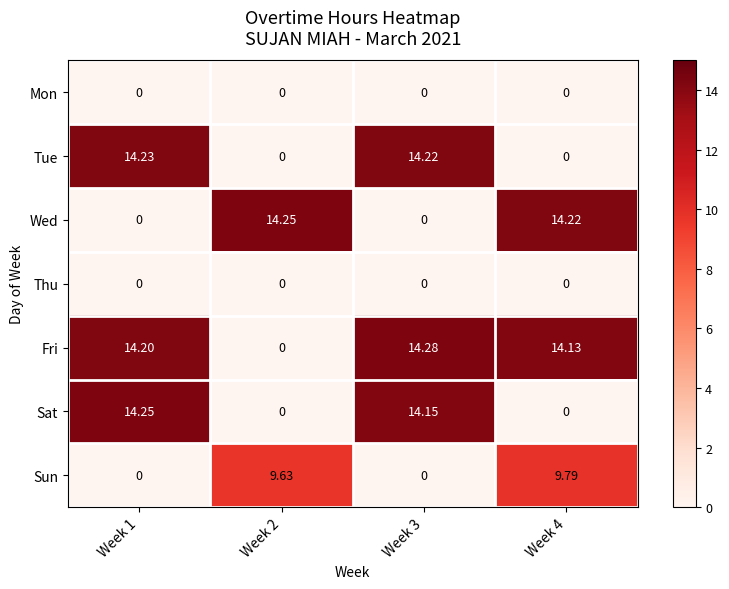

Which series has the largest total across all categories?

Fri